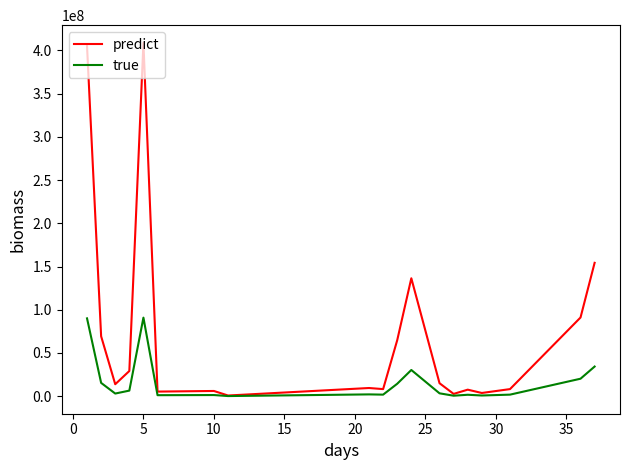

Which series has the largest total across all categories?

predict